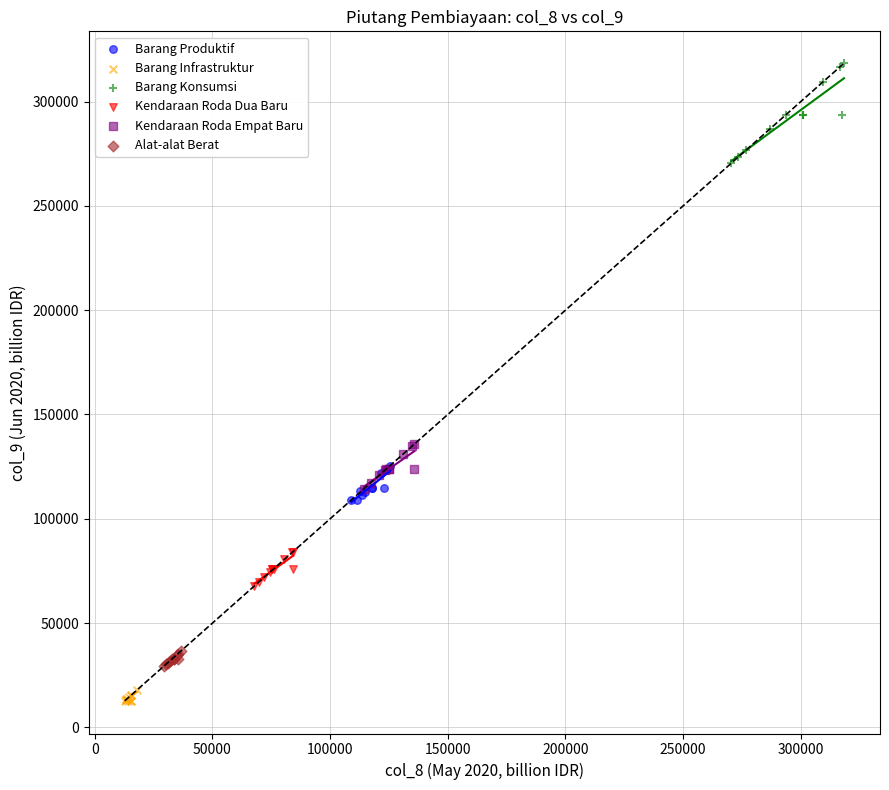

Which series has the largest Y range (max minus min)?

Barang Konsumsi